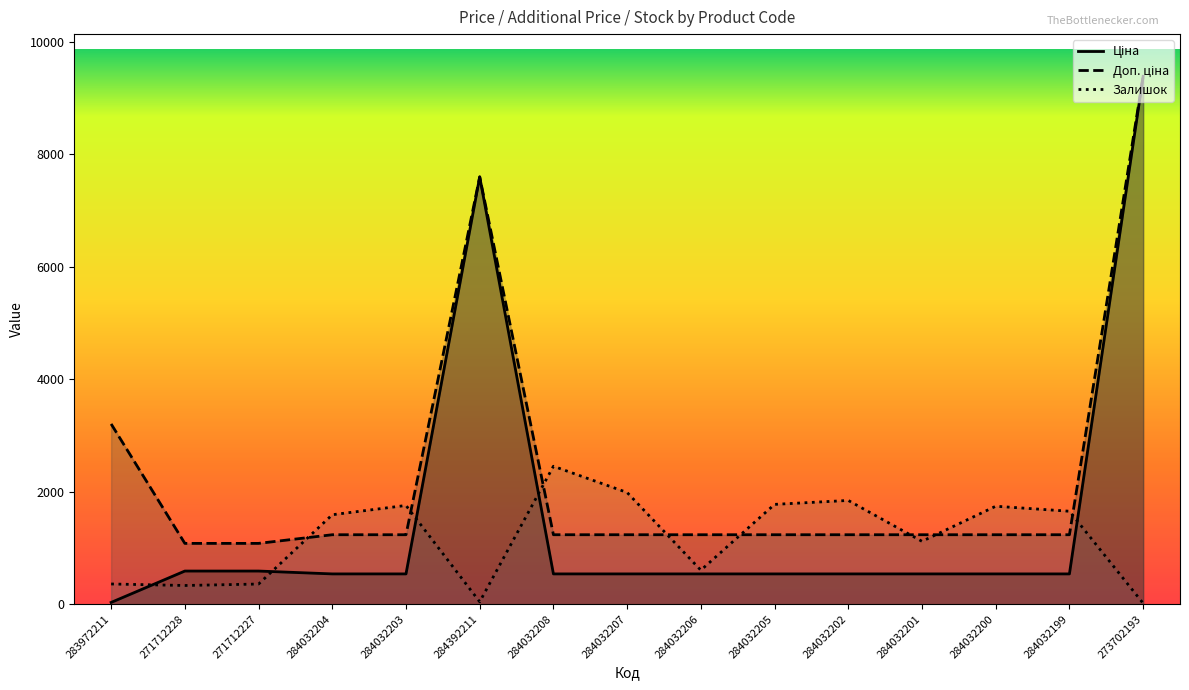

Rank the series by their average value, from lowest to highest.

Залишок, Ціна, Доп. ціна